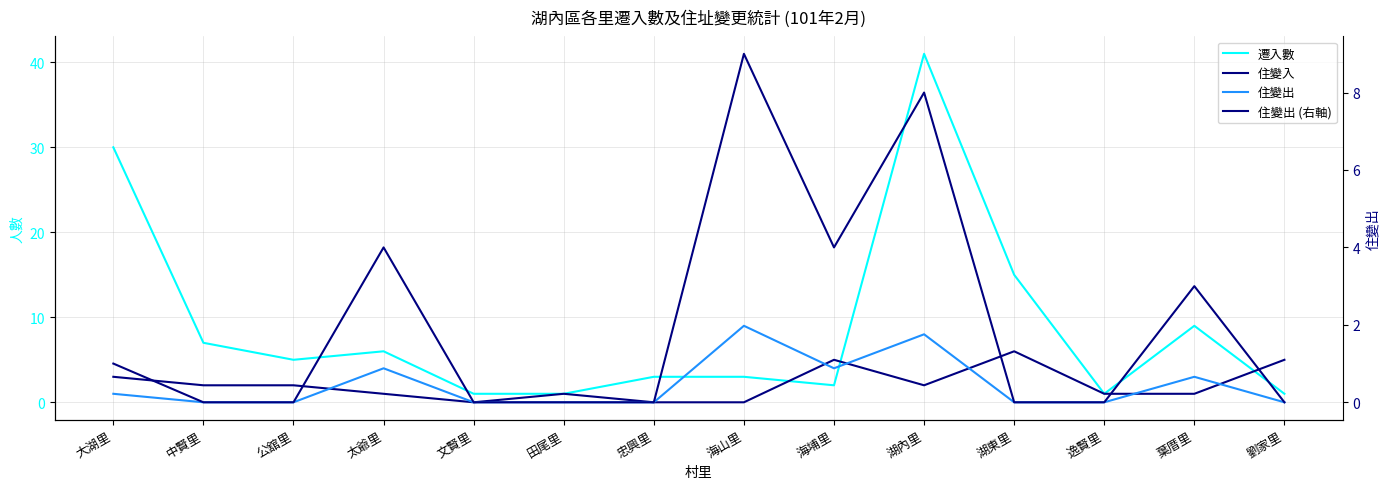

In 住變出, how many points are higher than both neighbors (excluding endpoints)?

4